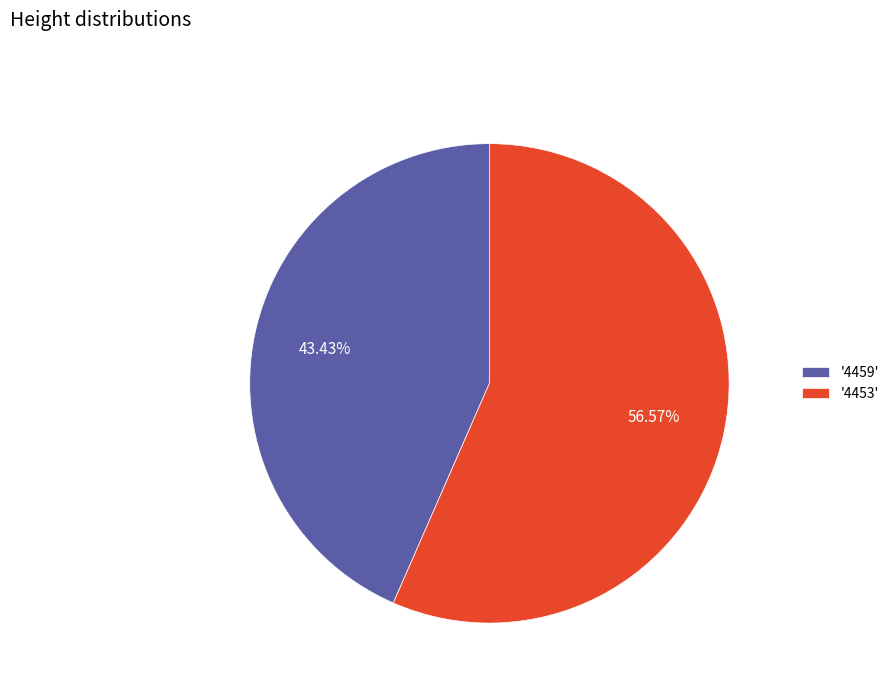

Which category accounts for the majority?

'4453'